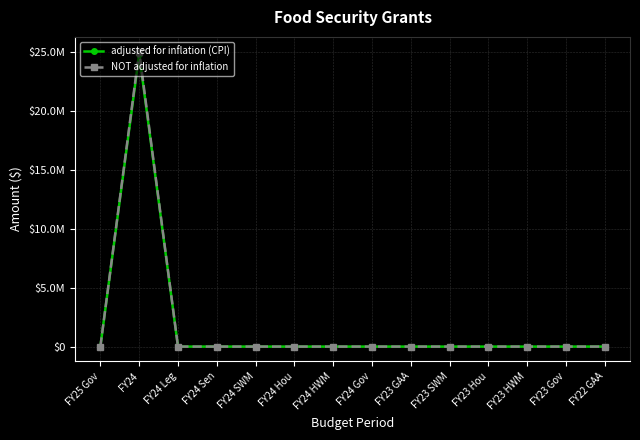

What position from the left is FY23 Hou?

11